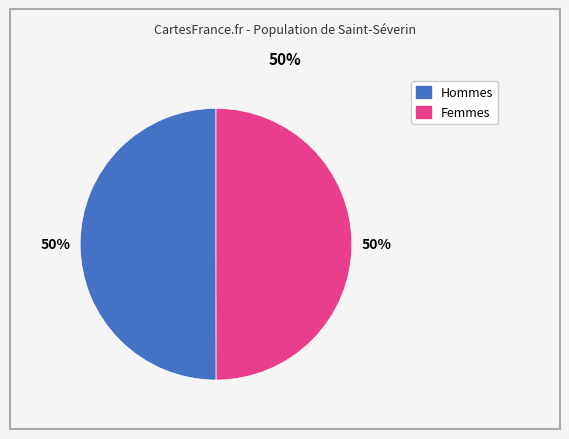

To the nearest percent, what is the average slice percentage?

50%